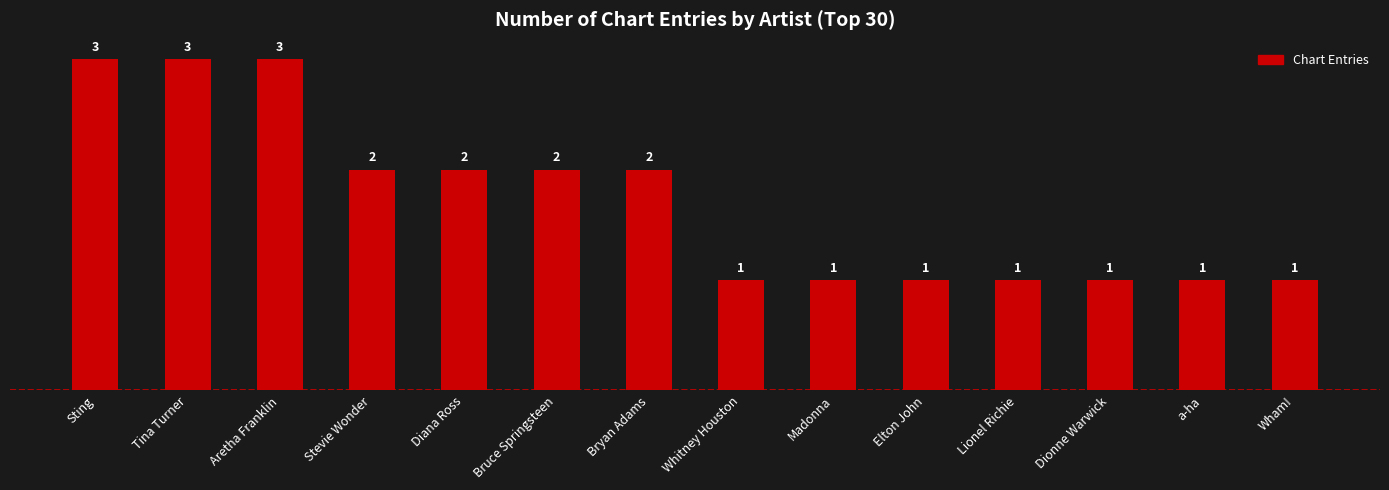

Approximately how many times larger is the value at Whitney Houston compared to Stevie Wonder?

0.5